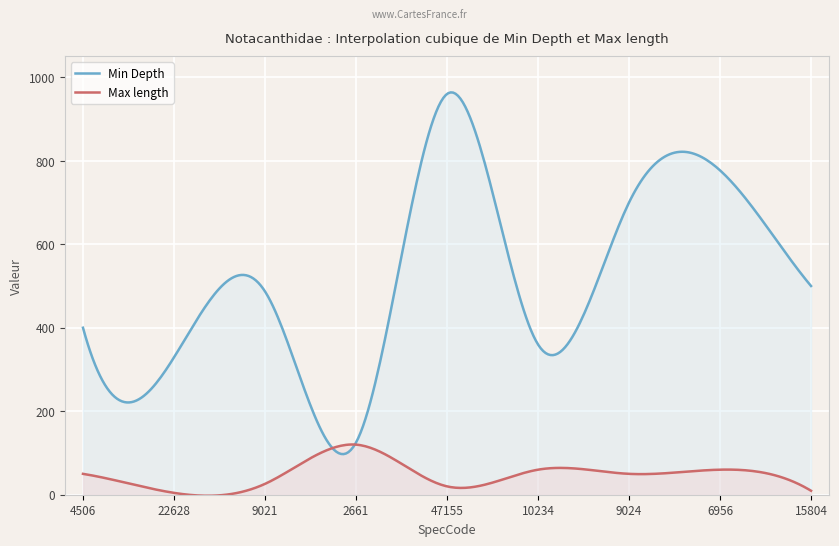

Rank the categories by Min Depth value from lowest to highest.

2661, 22628, 10234, 4506, 9021, 15804, 9024, 6956, 47155